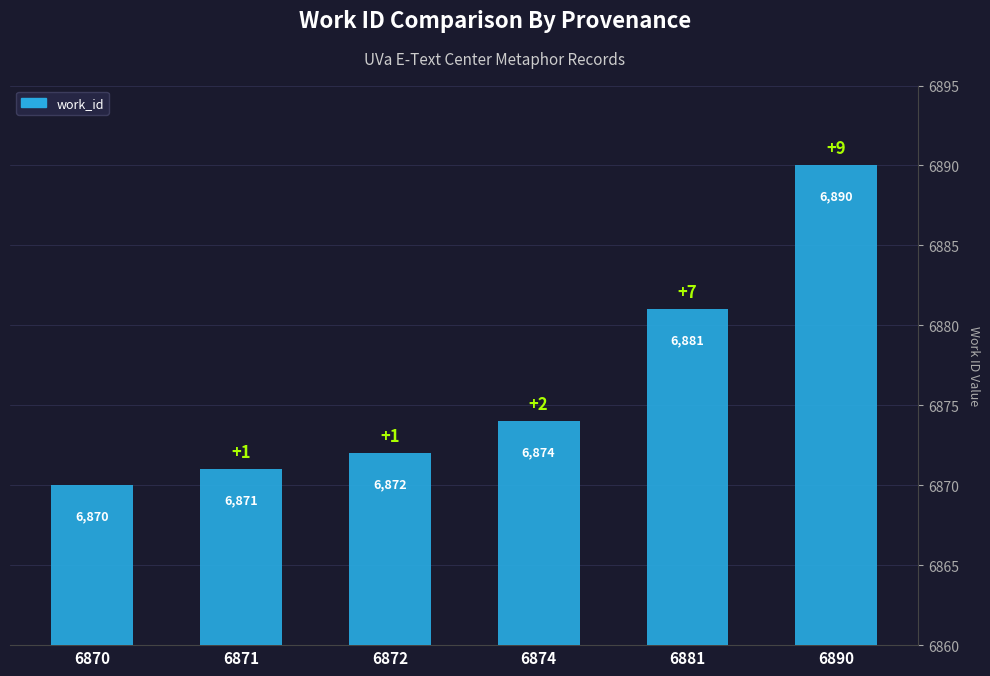

What is the ratio of the value at 6890 to the value at 6881?

1.0